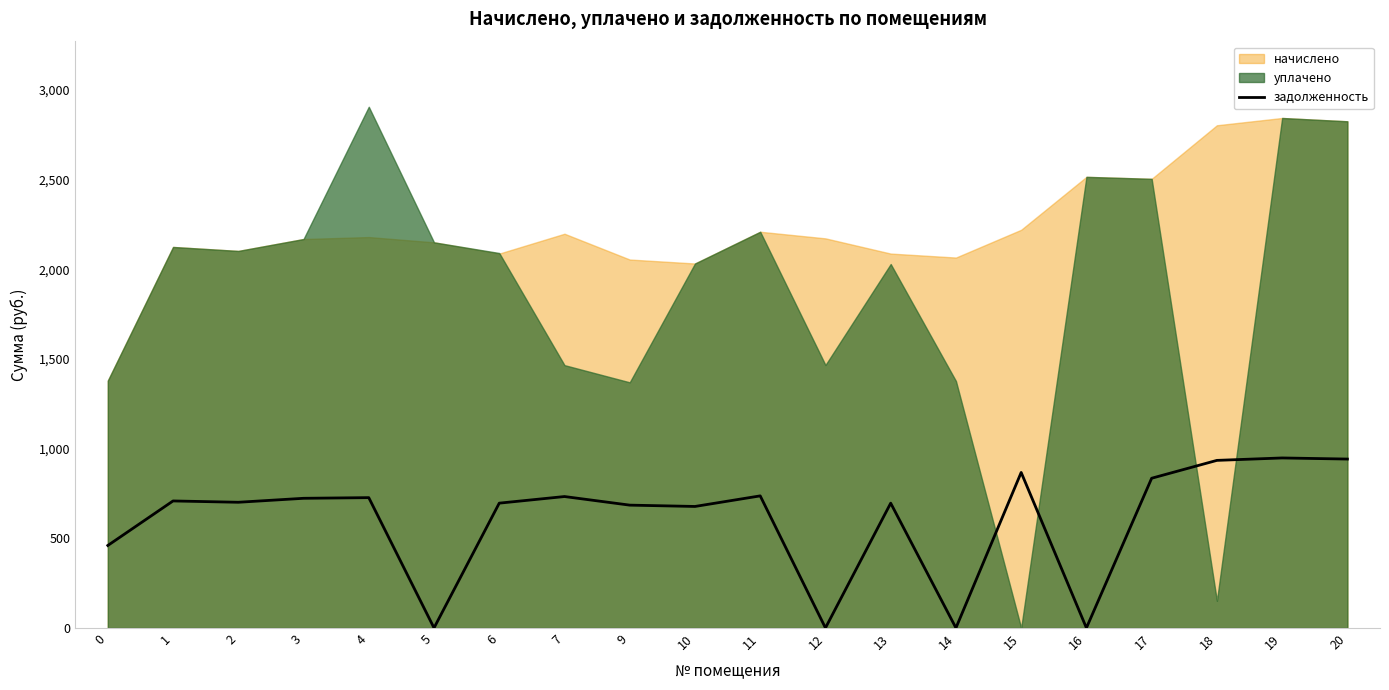

What is the ratio of the value at 10 to the value at 9?

1.0